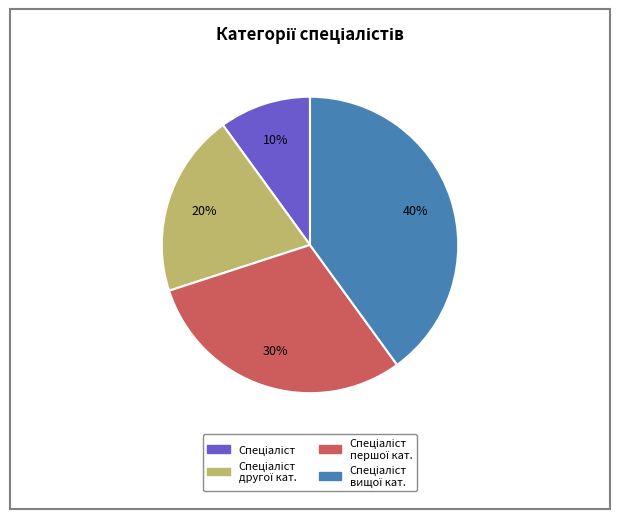

Is there any slice that represents more than half of the pie?

No